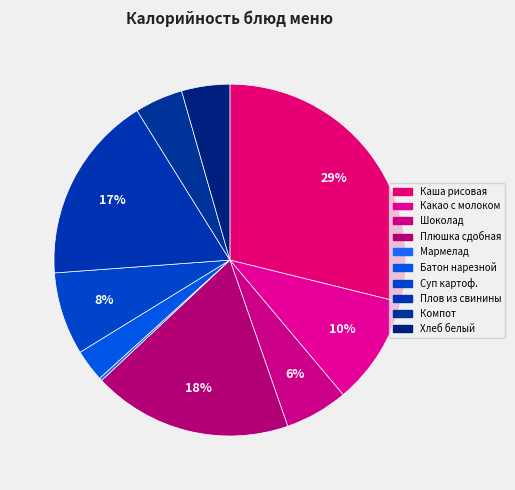

Does any single category account for the majority?

No